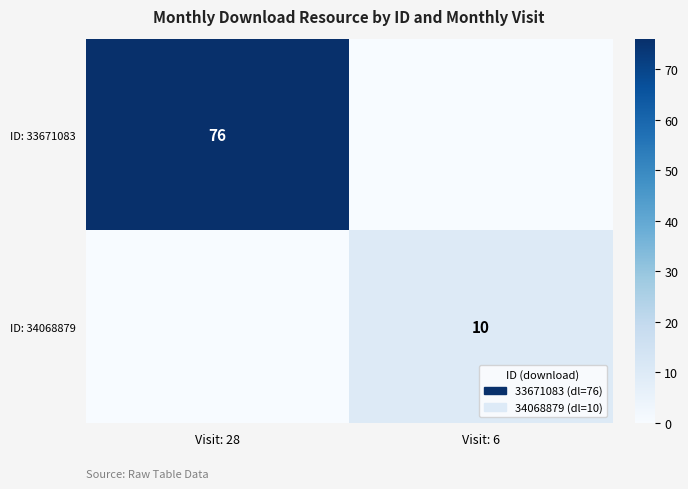

The ID: 33671083 series shows 76 at Visit: 28. True or false?

True